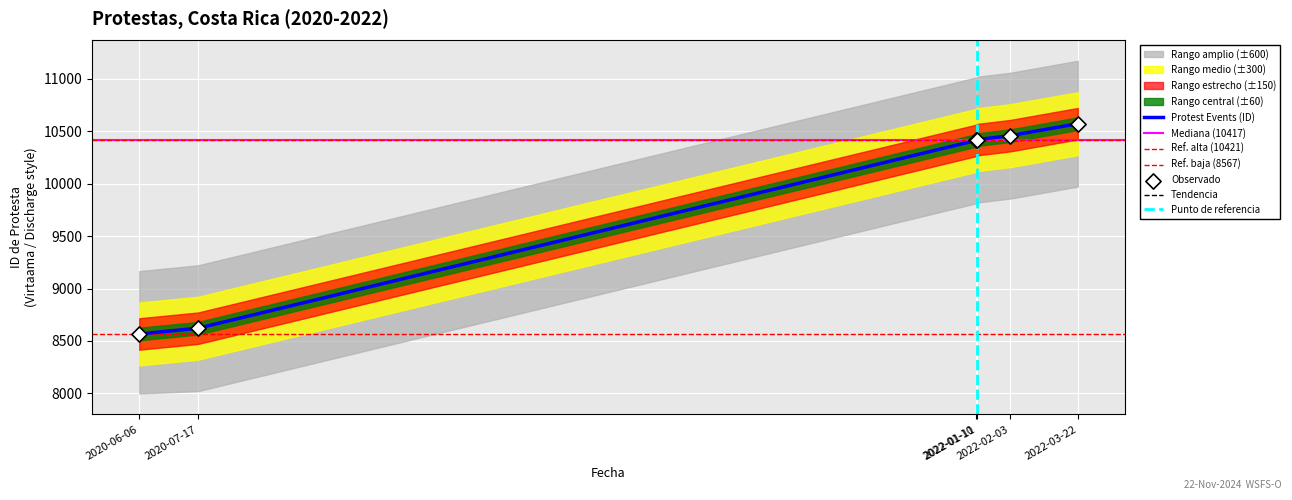

What is the change in value from 2020-07-17 to 2022-01-10?

+1791